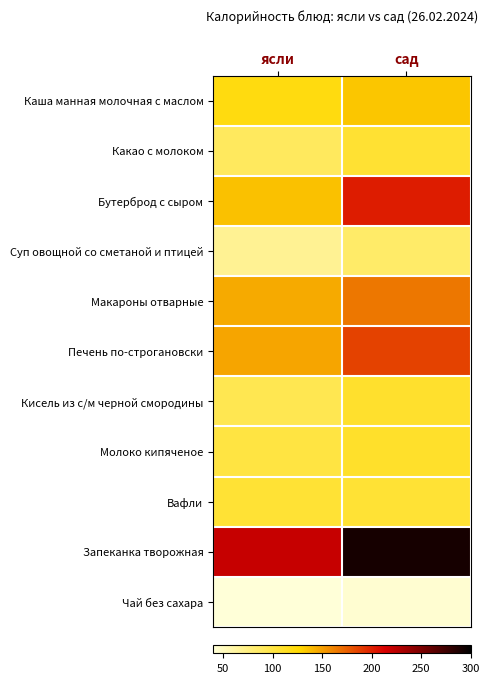

Rank the series at ясли from highest to lowest value.

Запеканка творожная, Печень по-строгановски, Макароны отварные, Бутерброд с сыром, Каша манная молочная с маслом, Вафли, Молоко кипяченое, Кисель из с/м черной смородины, Какао с молоком, Суп овощной со сметаной и птицей, Чай без сахара